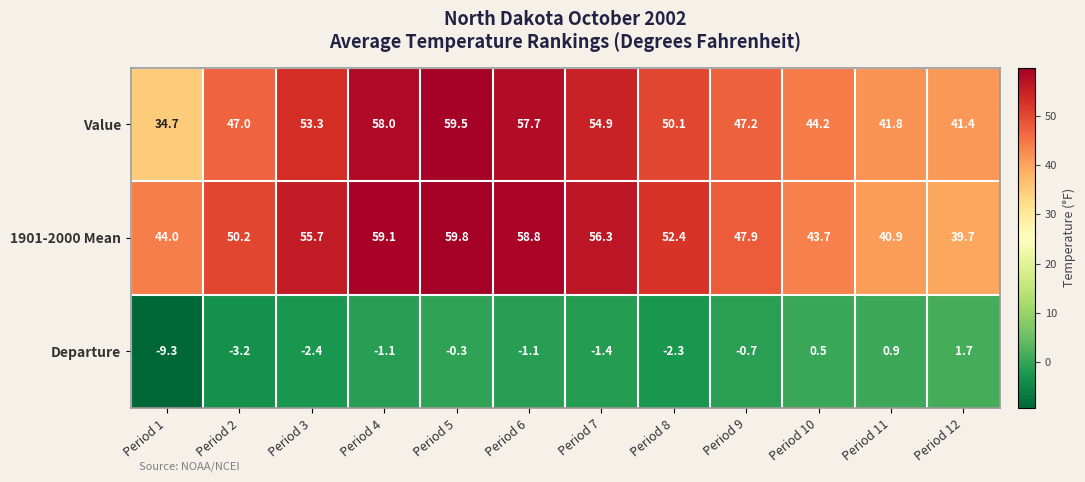

Where is Departure nearest to the value -3?

Period 2